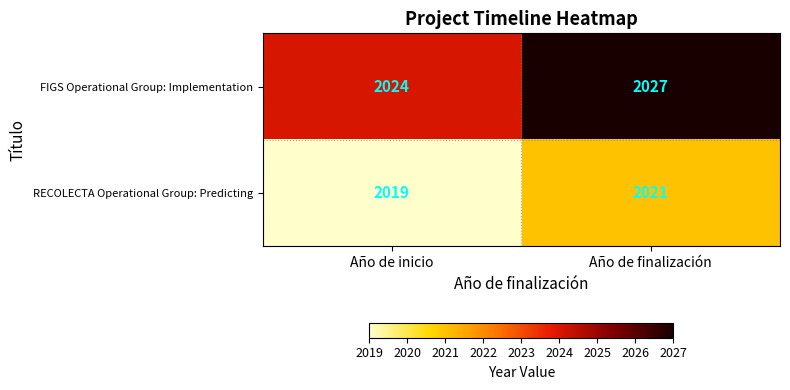

What is the difference between the FIGS Operational Group: Implementation values at Año de inicio and Año de finalización?

3